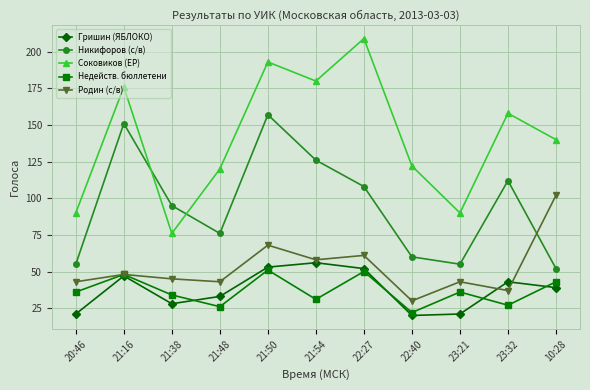

Which series has the largest total across all categories?

Соковиков (ЕР)